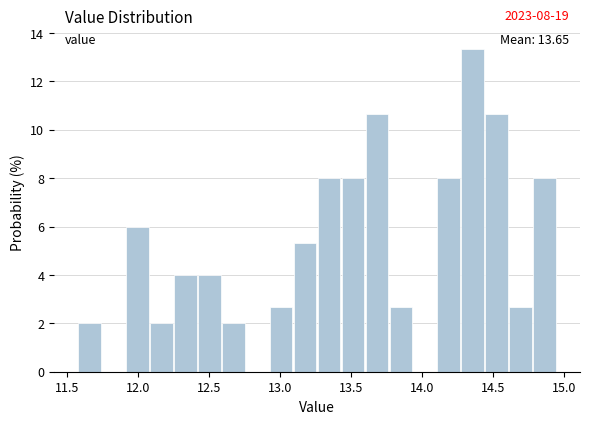

Read against the x-axis, roughly where is the centre of the tallest bar?

14.35